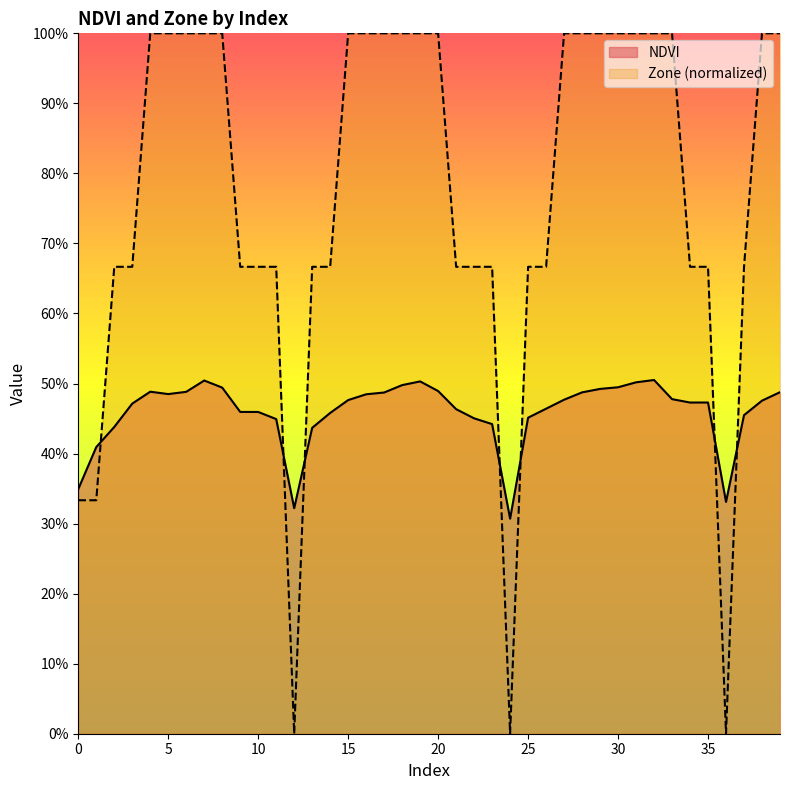

How many values in the Zone series are below 1?

20